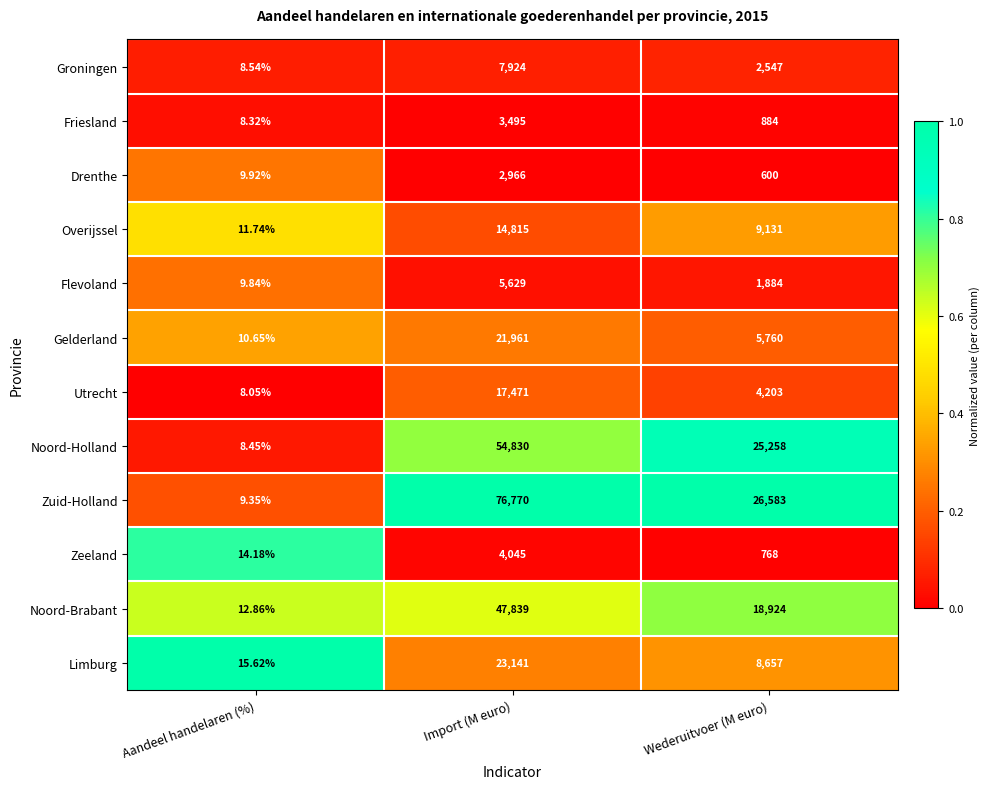

Which series has the widest spread of values?

Zuid-Holland